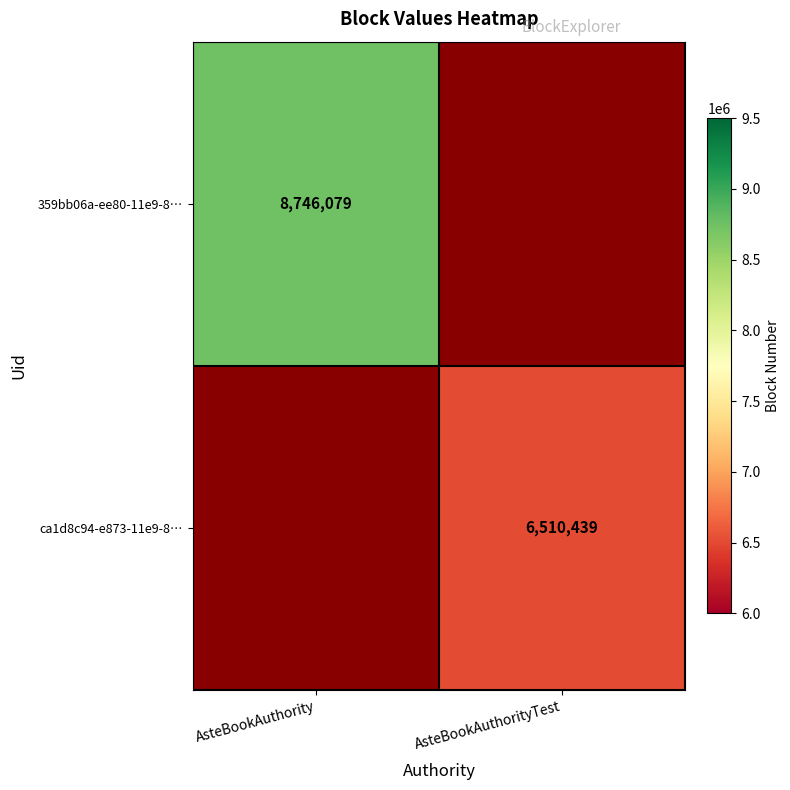

Which category has the highest value across all series?

AsteBookAuthority